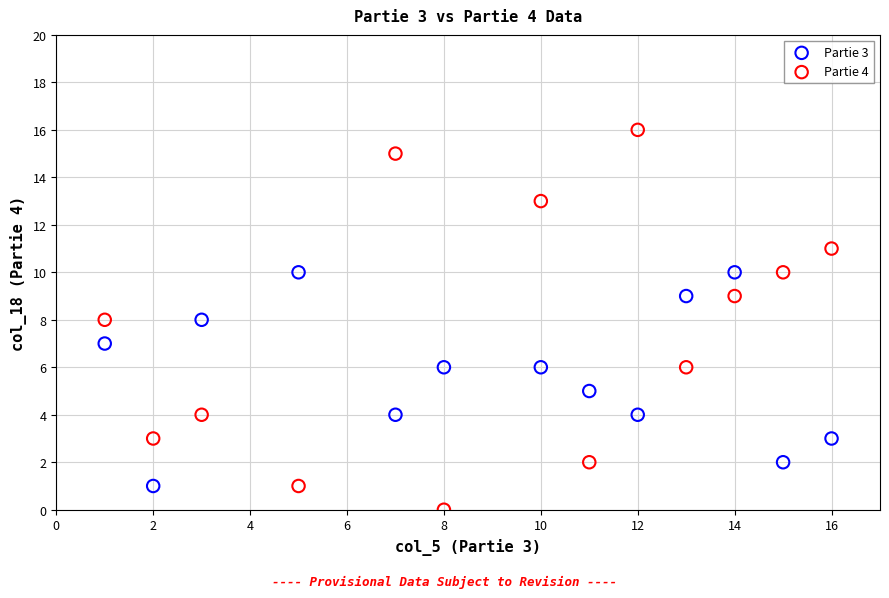

Which series has the widest spread of Y values?

Partie 4